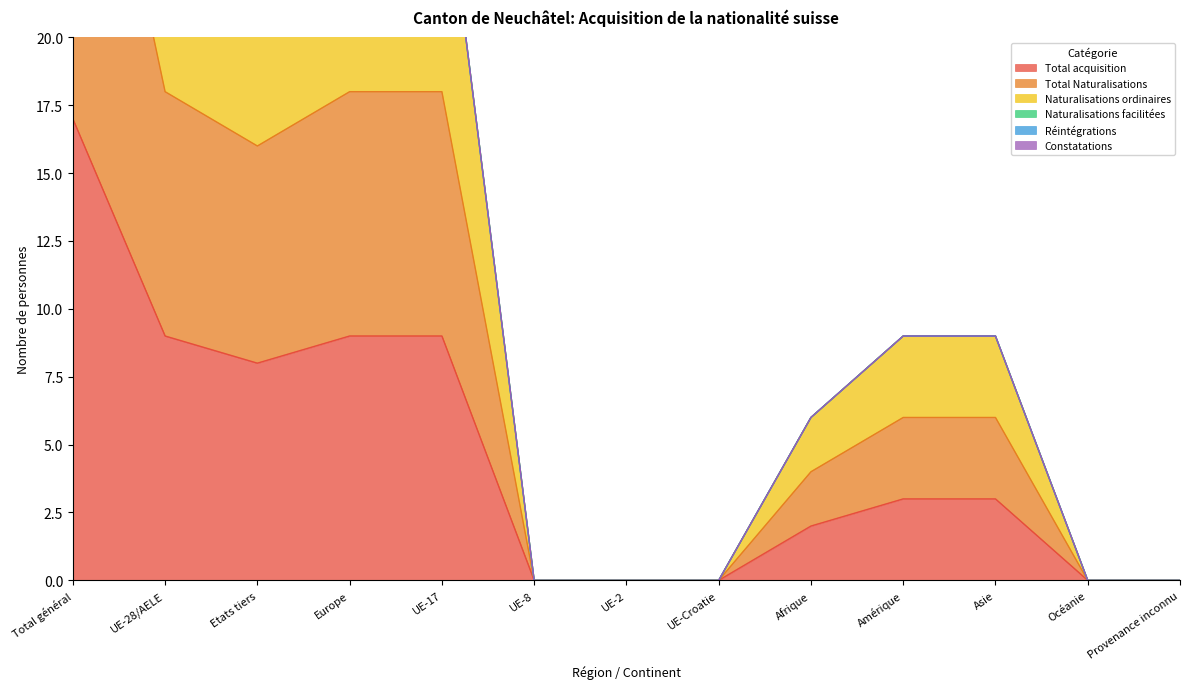

How many positive values does the Total Naturalisations series have?

8